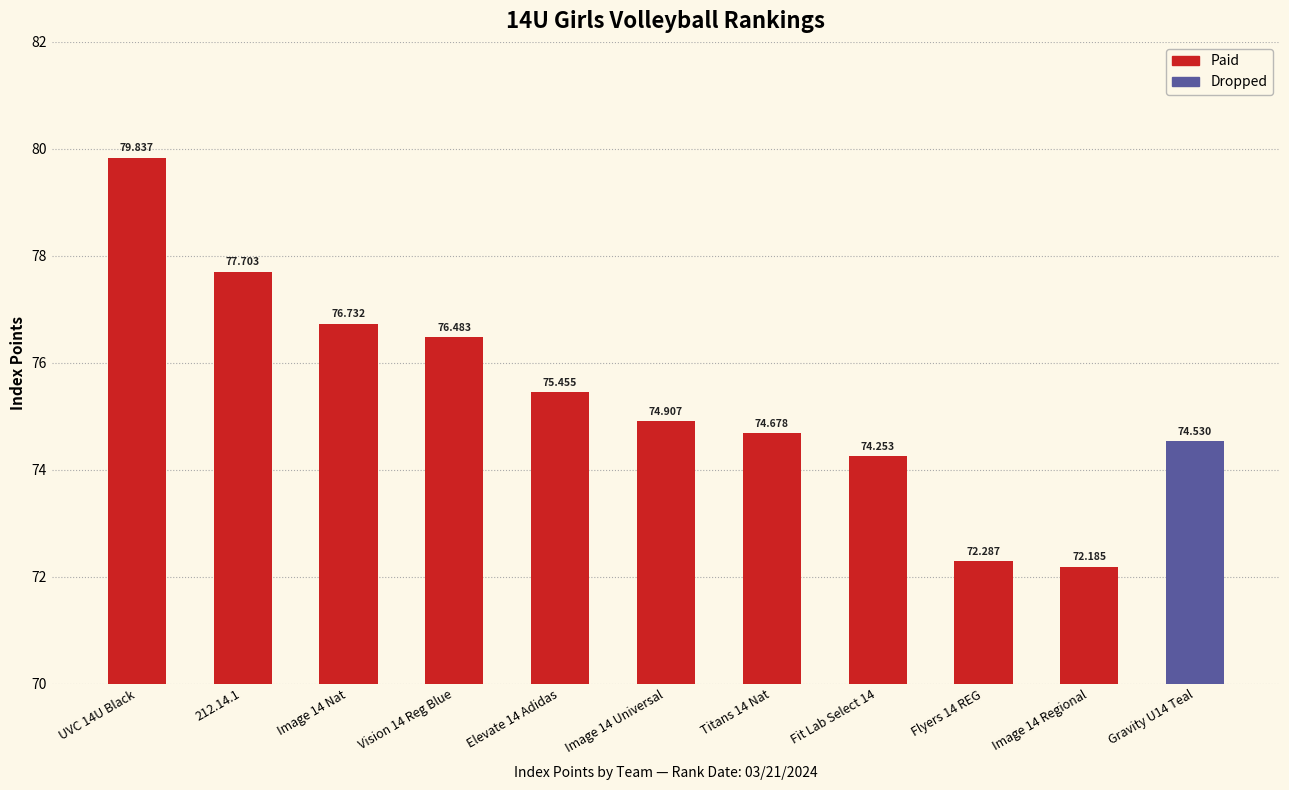

At which category does the chart reach its minimum across all series?

Image 14 Regional